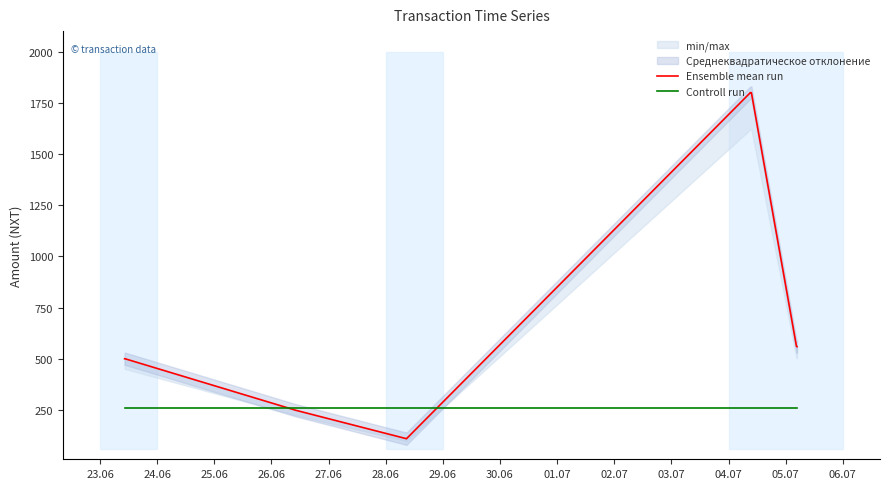

Is it true that Controll run equals 88 at 25.06?

False